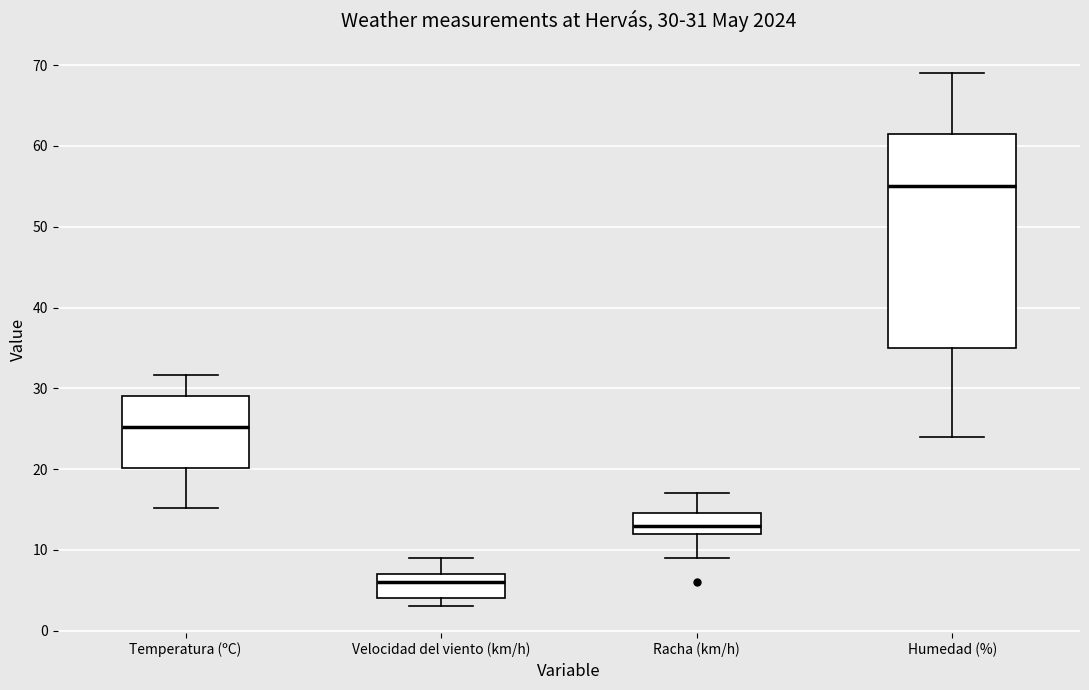

Which box's median line is the highest?

Humedad (%)